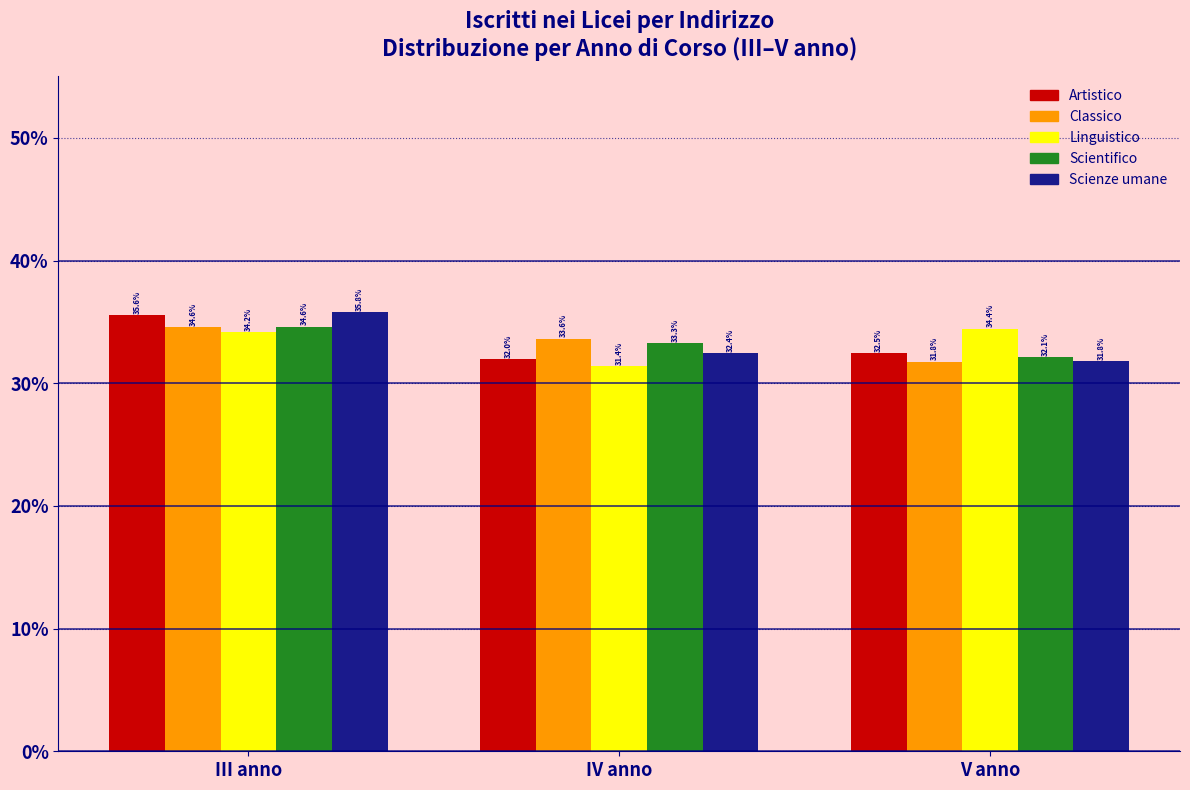

Does the chart contain stacked bars?

No